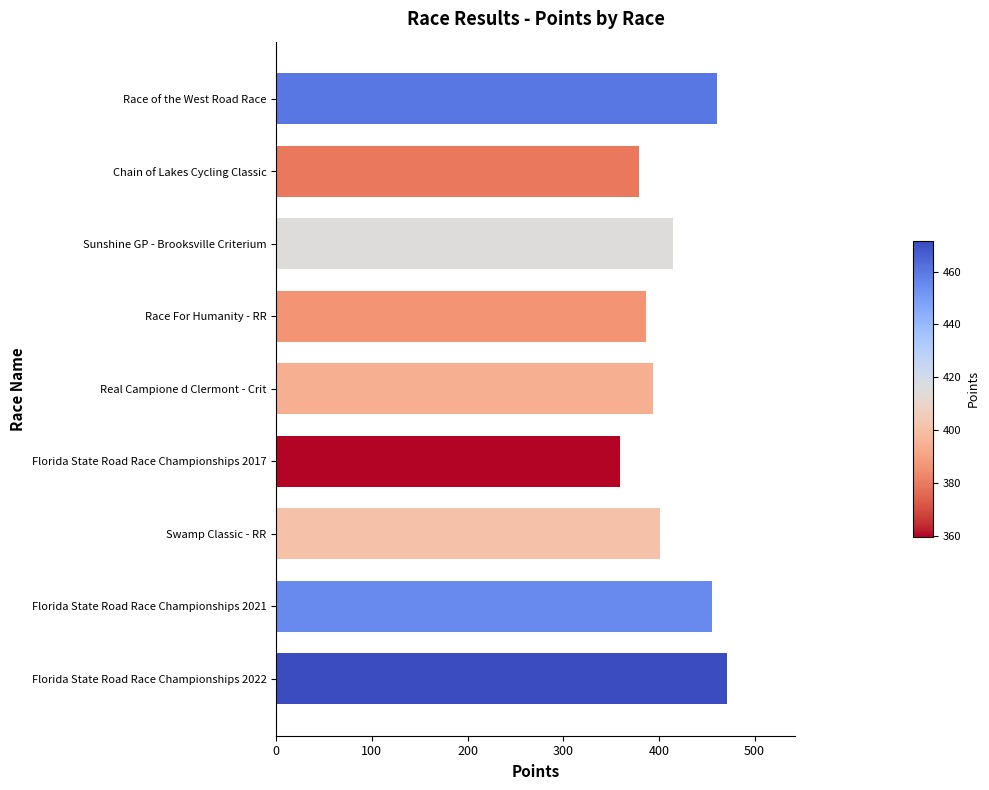

What is the label of the 8th bar from the bottom?

Chain of Lakes Cycling Classic